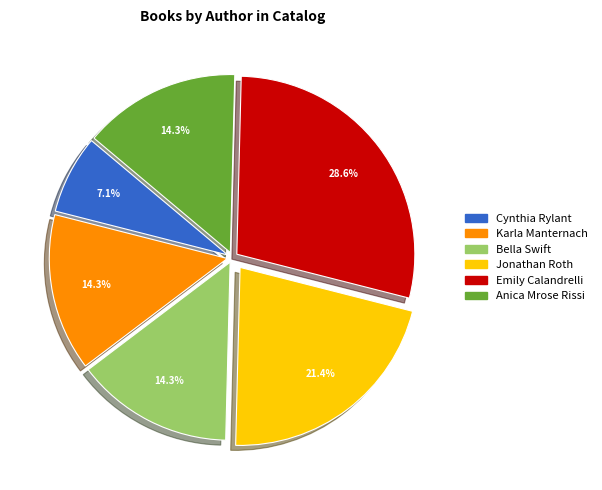

Is there any slice that represents more than half of the pie?

No